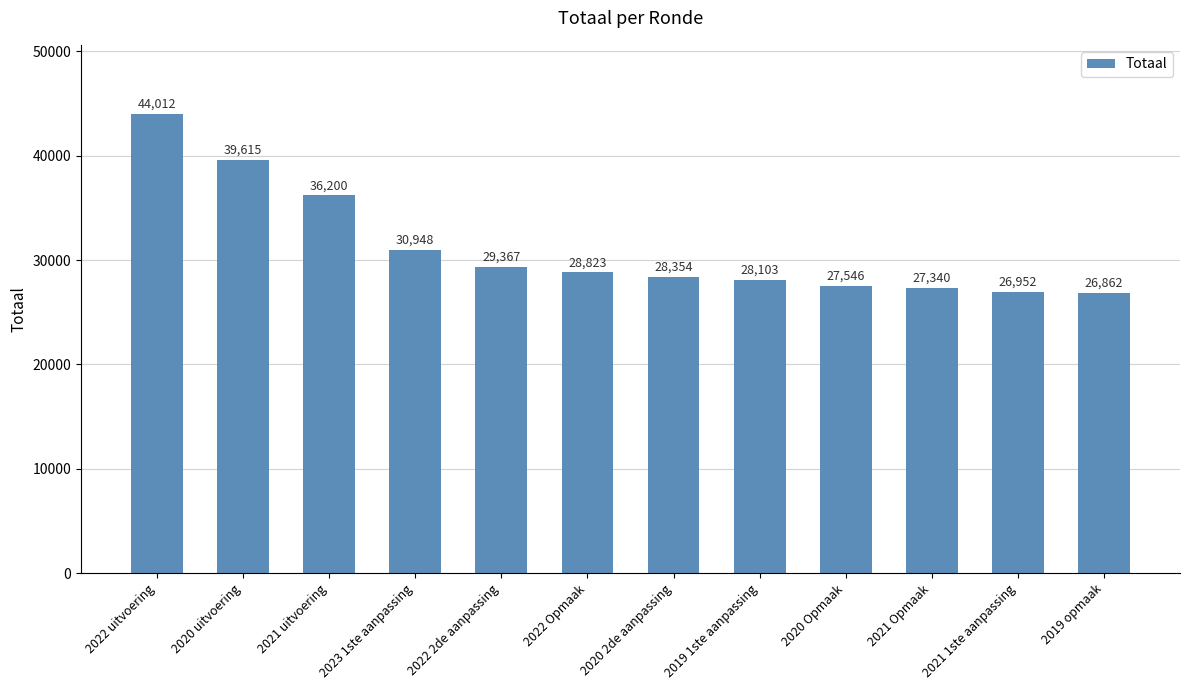

At which label does the data first exceed 28823?

2022 uitvoering